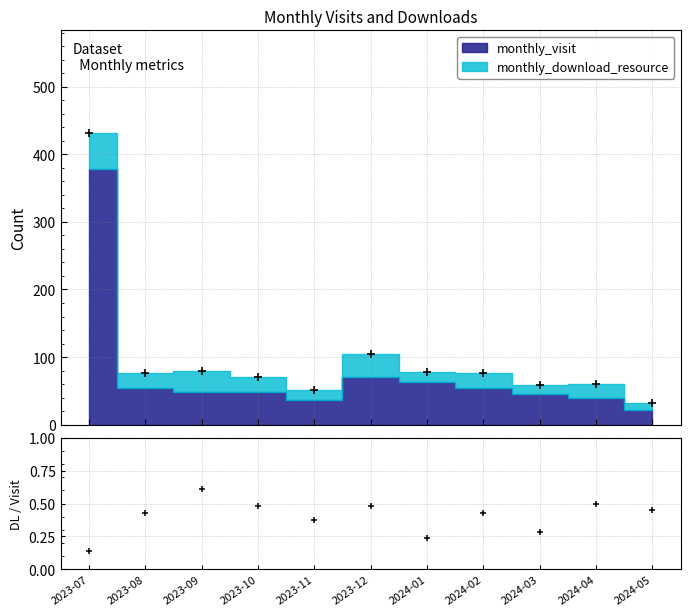

What is the average value?

0.4